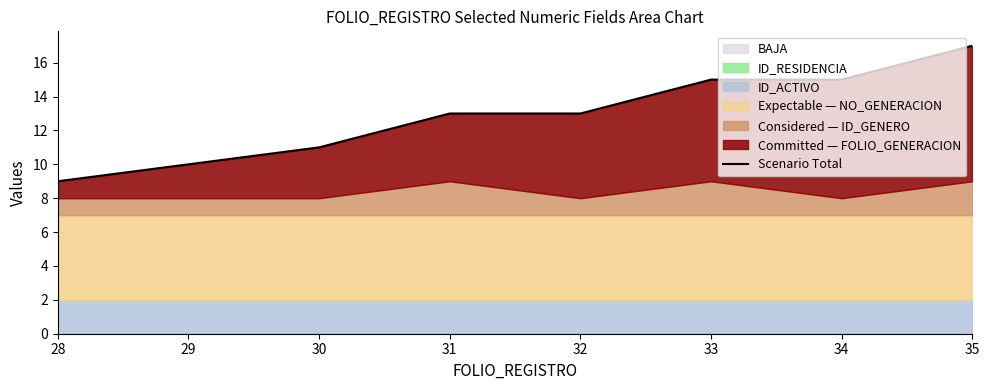

Does the chart have visible grid lines?

No